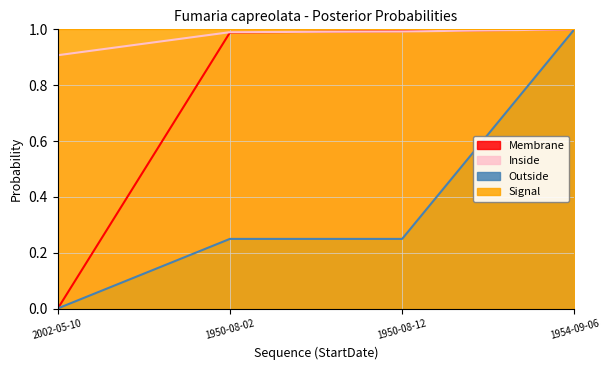

What is the sum of the Inside values at 2002-05-10 and 1950-08-02?

1.9